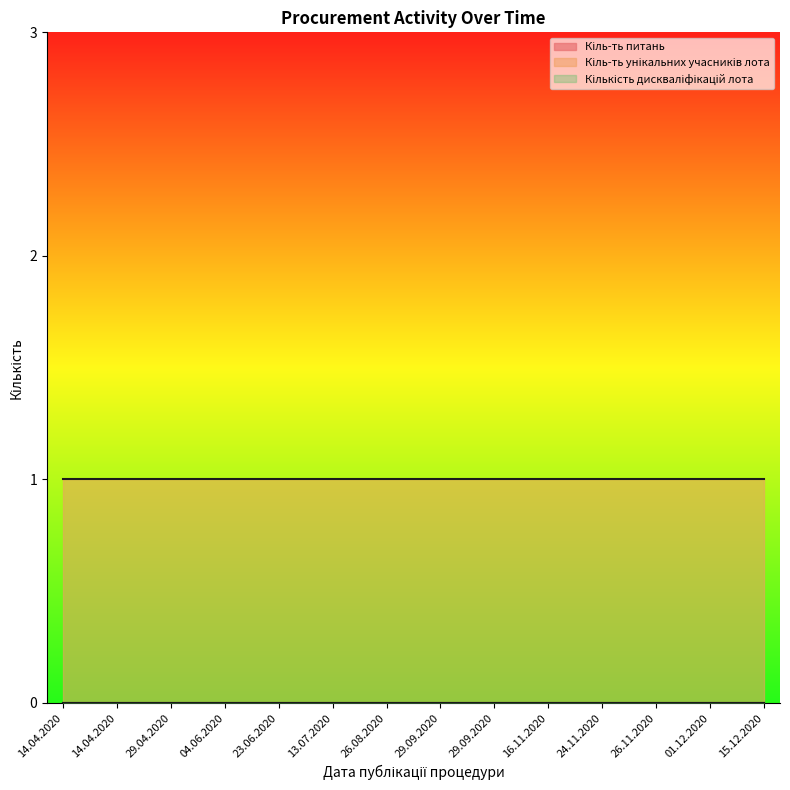

True or false: Кіль-ть унікальних учасників лота has a value of 0 at 14.04.2020.

False